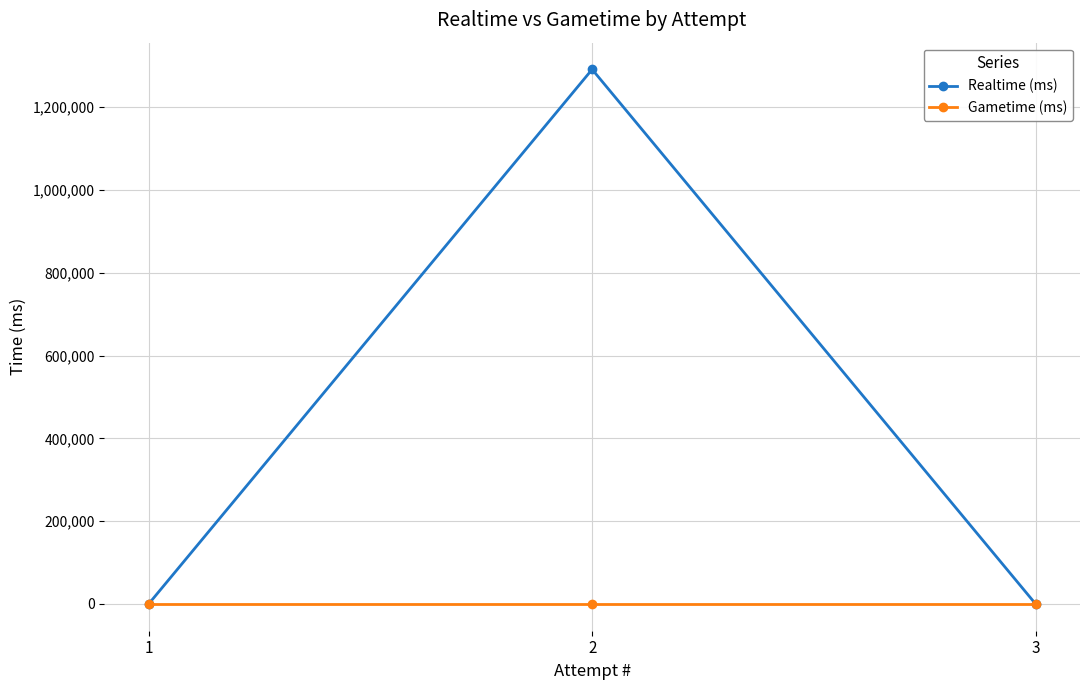

Does the chart have visible grid lines?

Yes